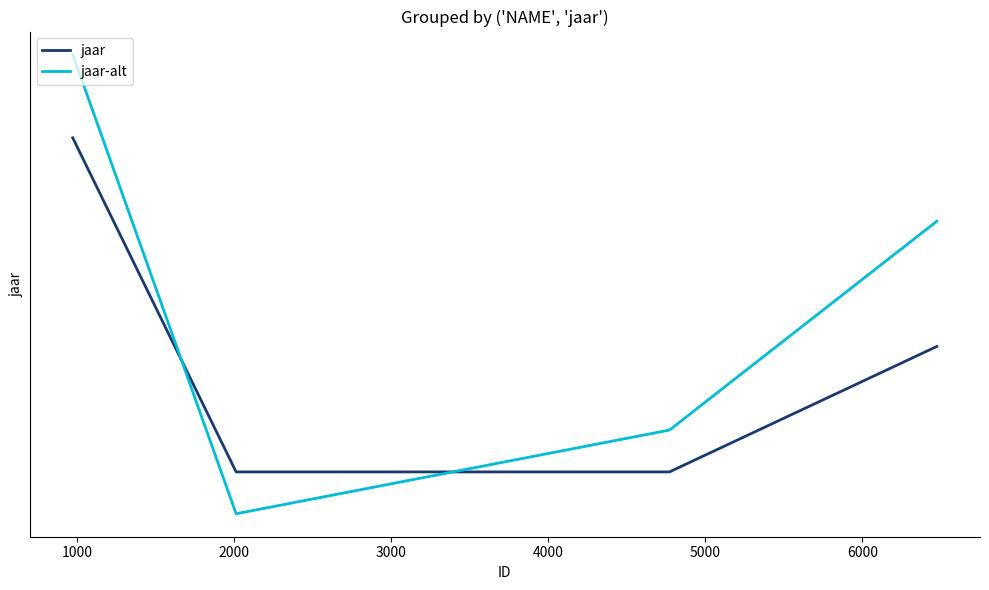

The jaar series shows 2011 at 3000. True or false?

True